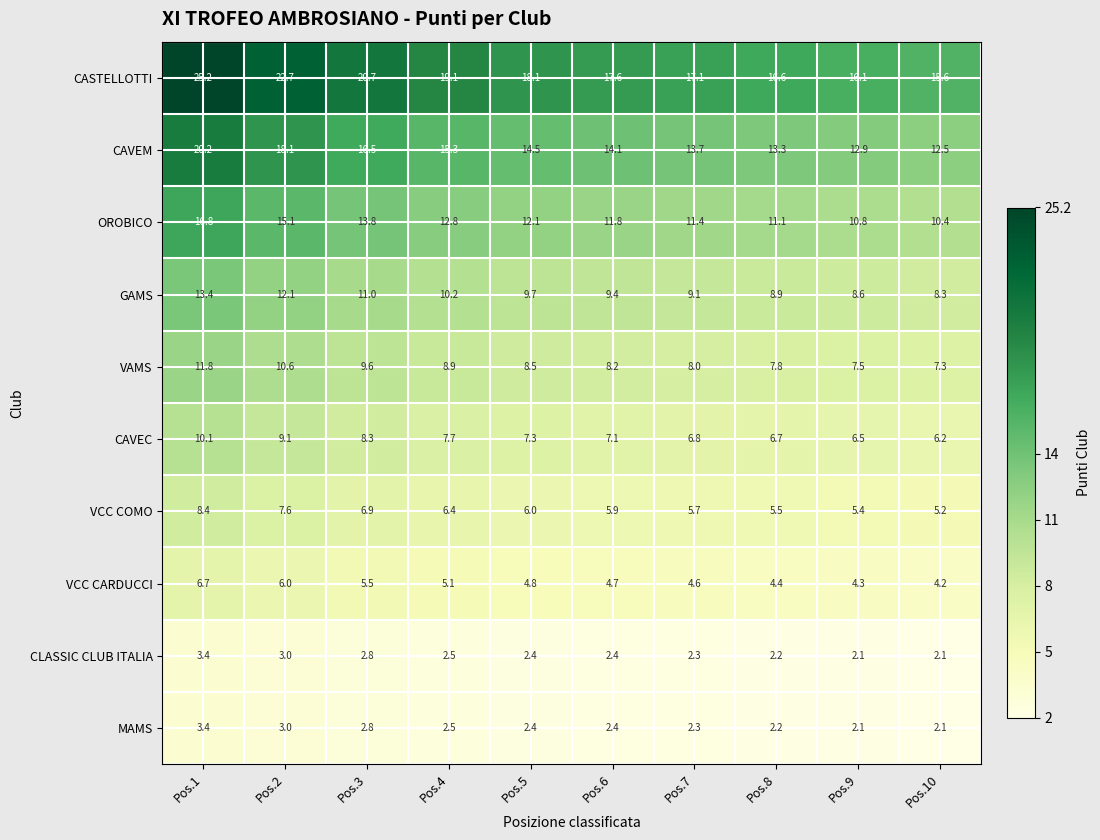

What is the smallest value displayed?

2.1